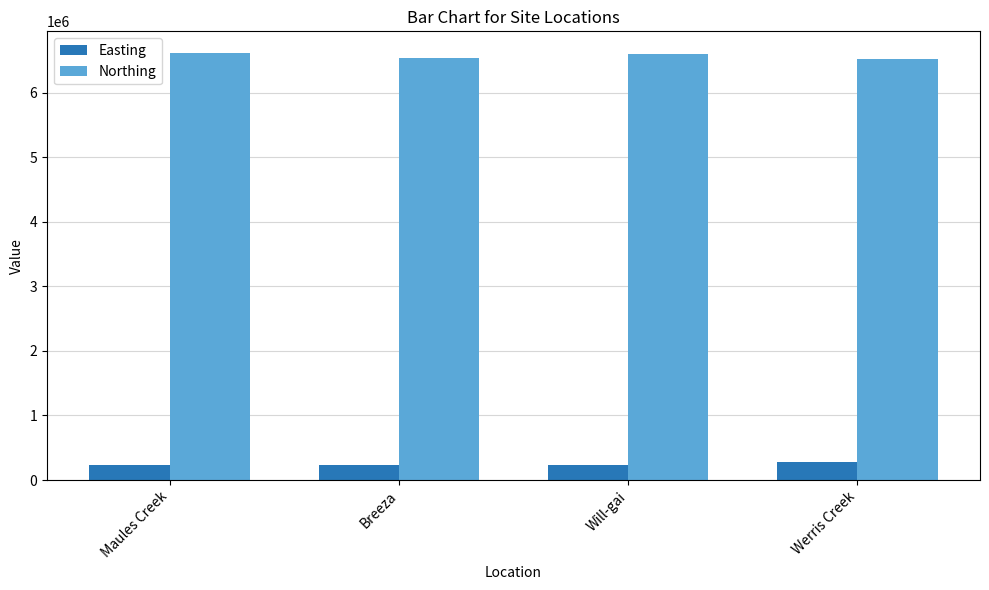

How many values in the Easting series are below 237993?

2